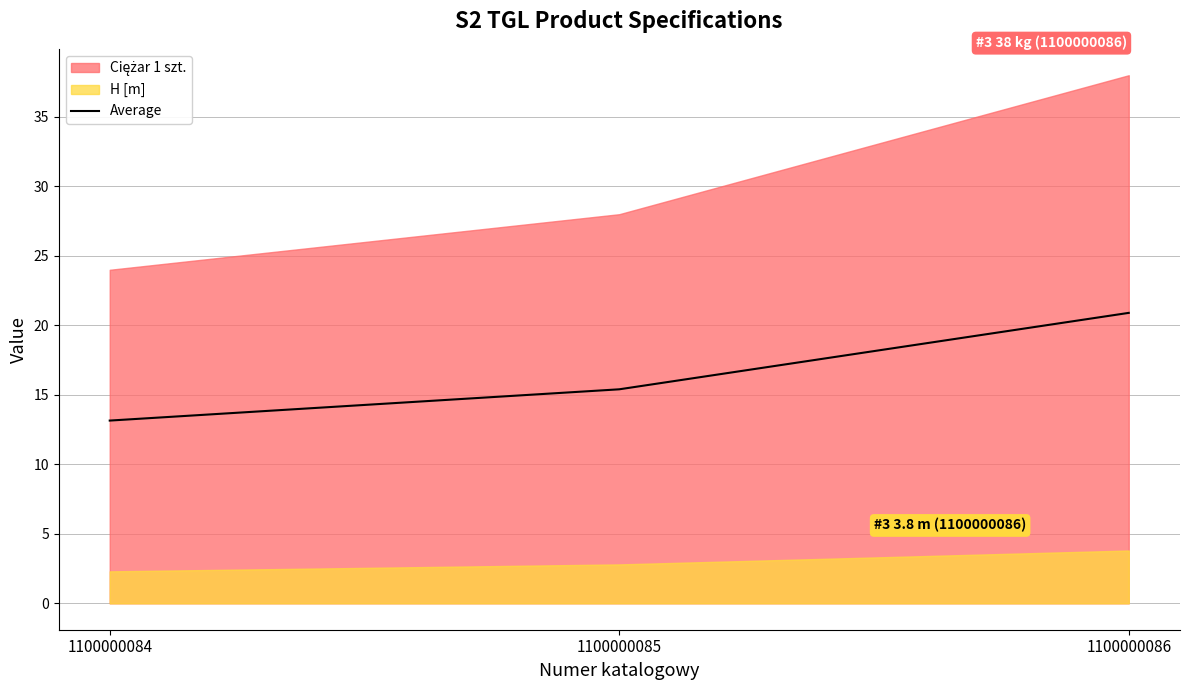

True or false: the data shows 27.4 at 1100000085.

False